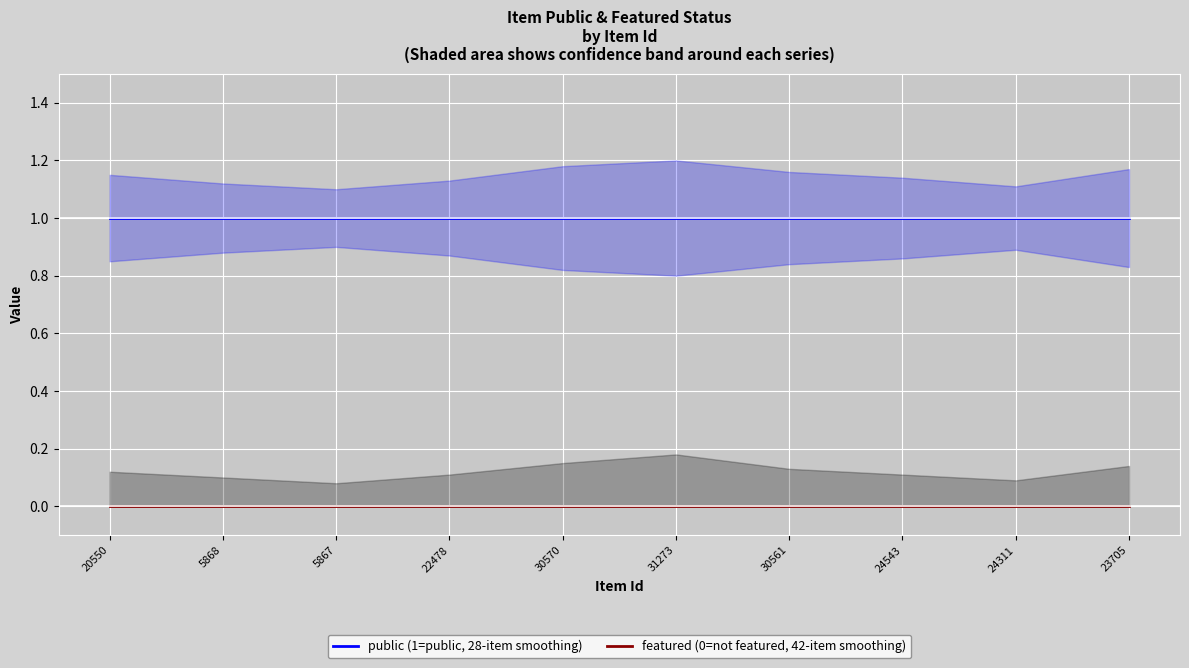

Between 30570 and 24543, which series saw the biggest shift?

public (1=public, 28-item smoothing)